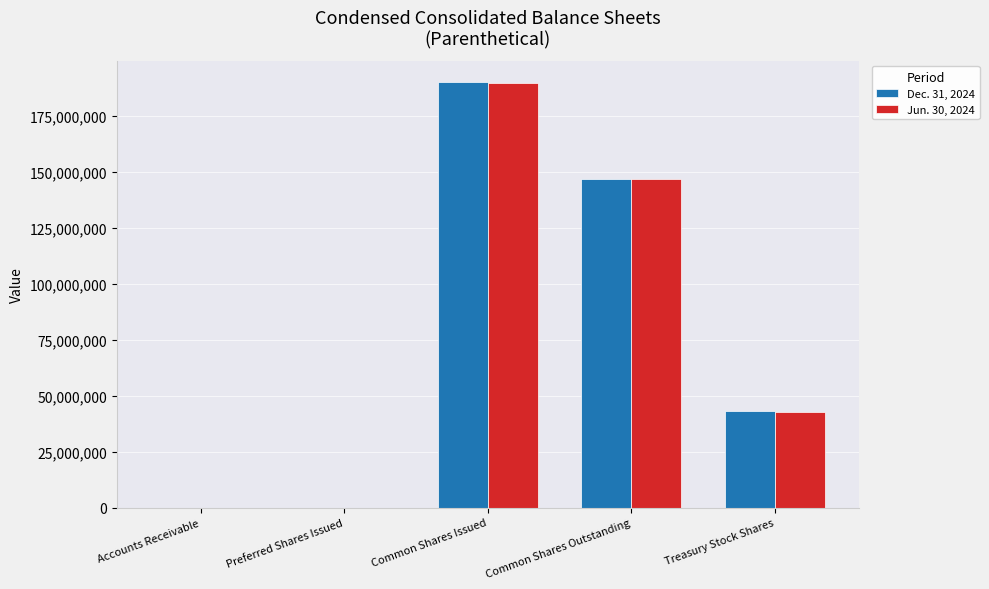

What are all the series names shown in the legend?

Dec. 31, 2024, Jun. 30, 2024